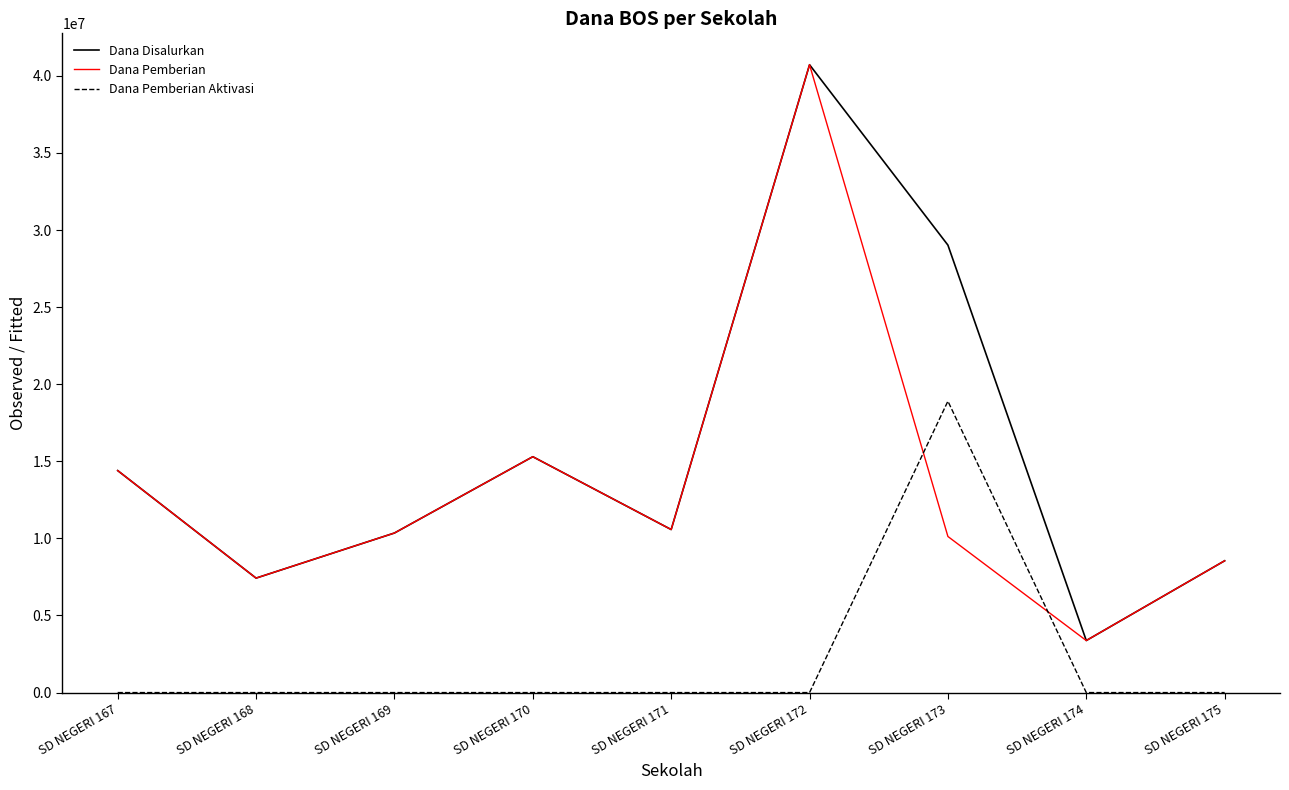

Does the chart display data point markers on the line(s)?

No